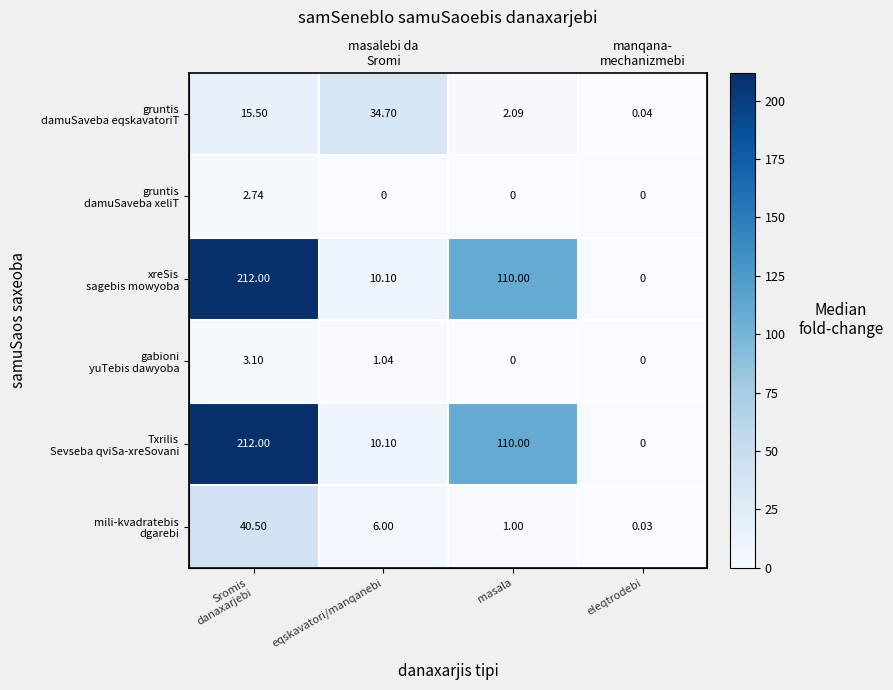

How many values in the xreSis sagebis mowyoba series exceed 110?

1